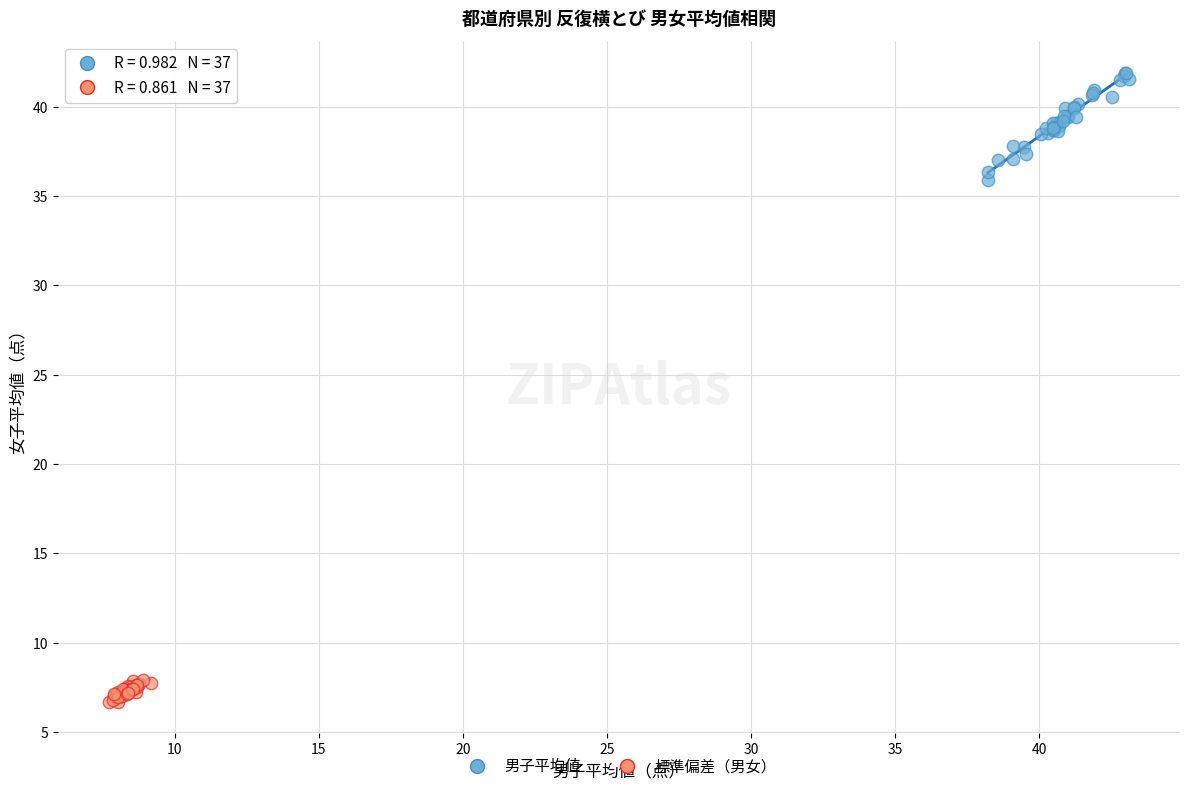

Which series contains the lowest Y value?

標準偏差（男女）